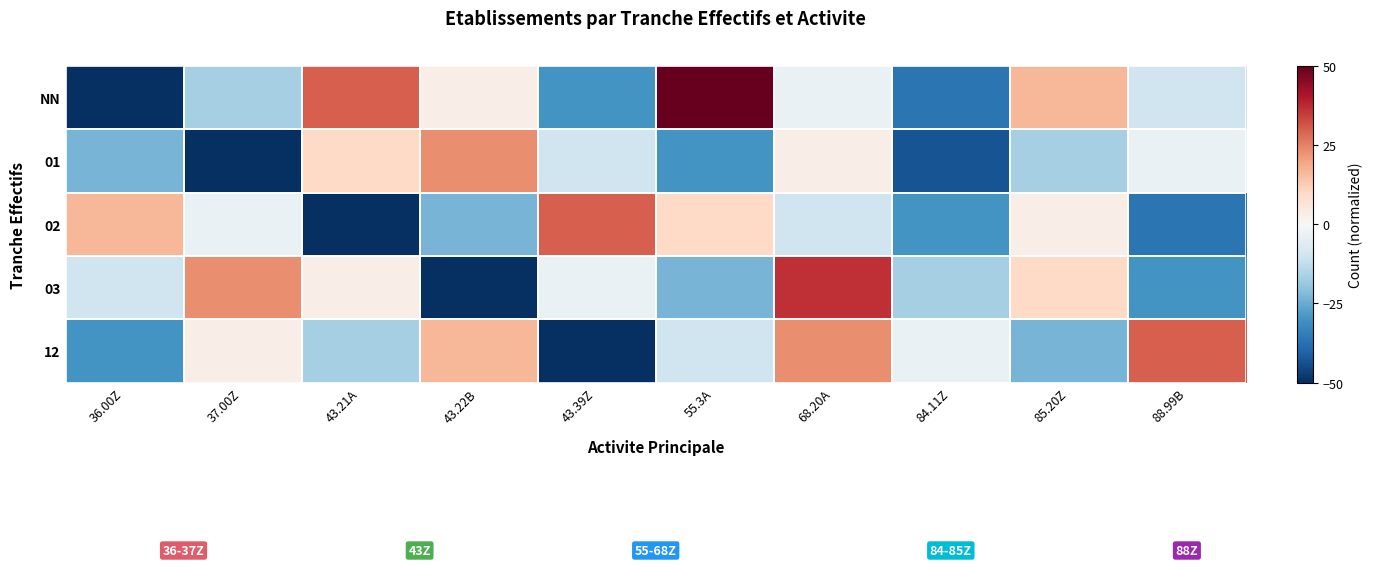

What is the difference between the highest and lowest values at 85.20Z?

40.0